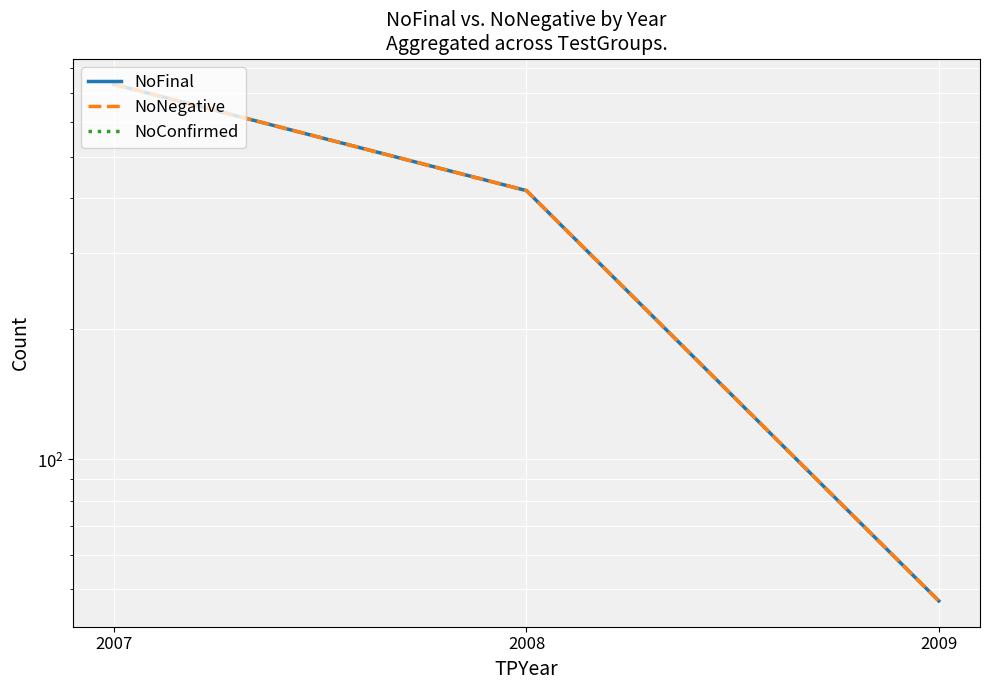

What are all the series names shown in the legend?

NoFinal, NoNegative, NoConfirmed